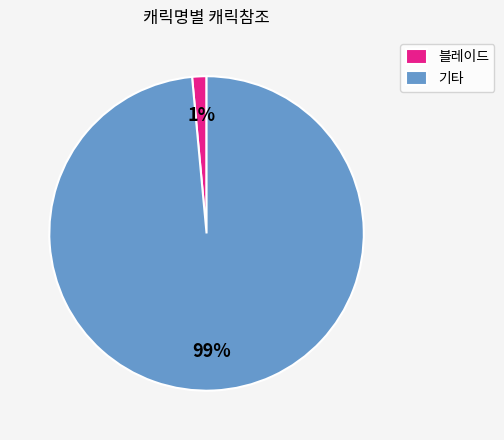

Between 기타 and 블레이드, which is larger?

기타